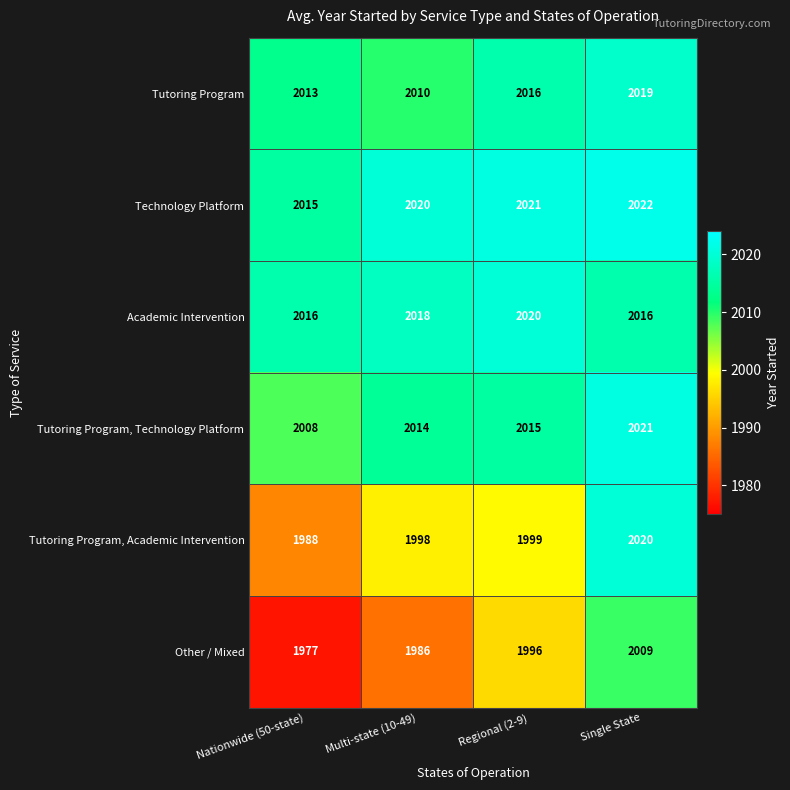

Between Nationwide (50-state) and Regional (2-9), which series saw the biggest shift?

Other / Mixed